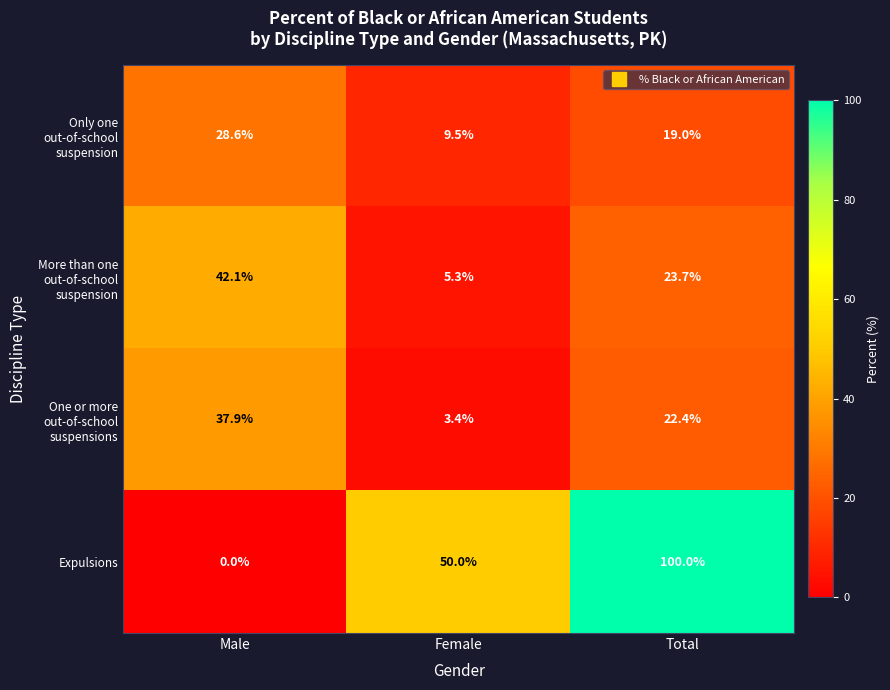

What is the sum of the More than one out-of-school suspension values at Total and Female?

29.0